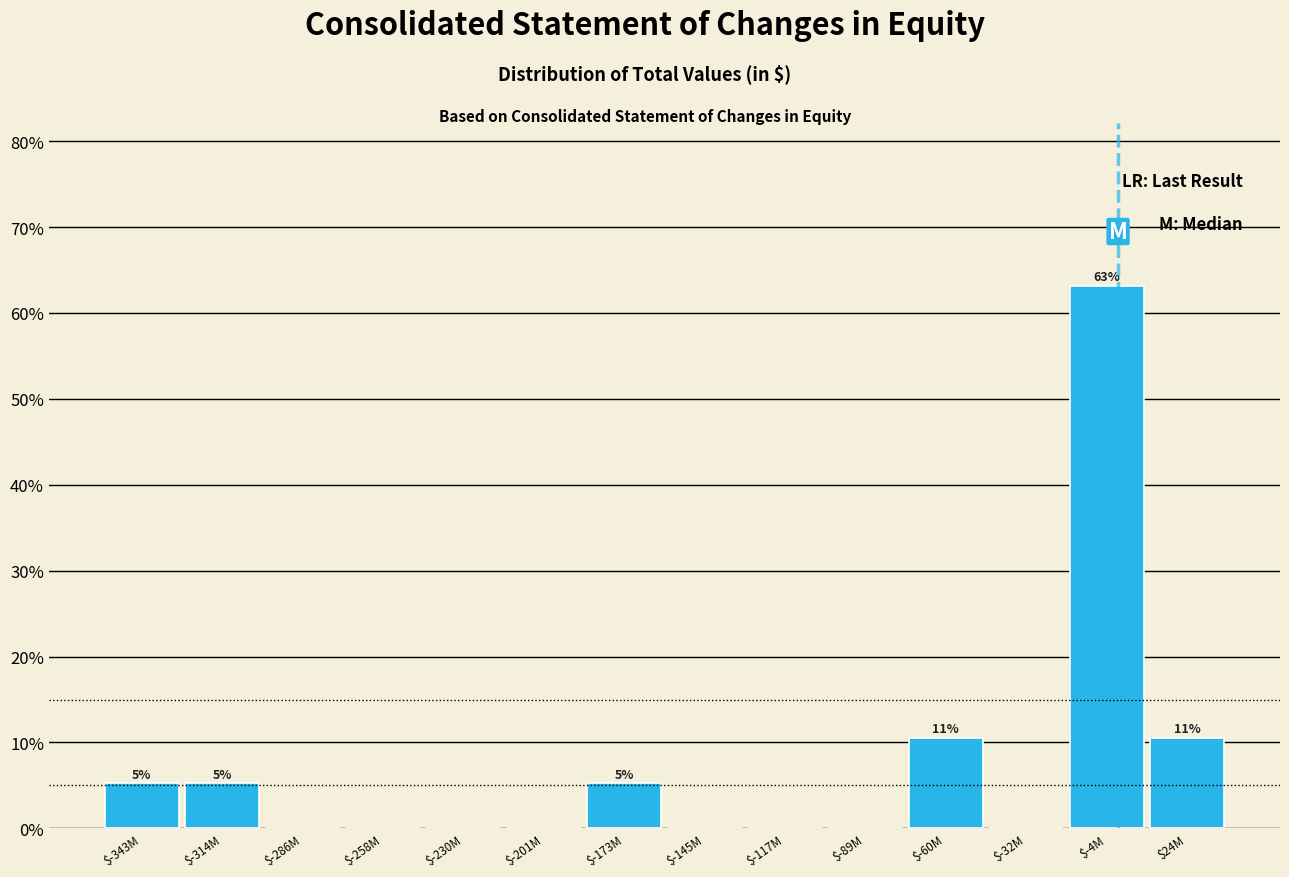

The value at $-201M is 0.0. True or false?

True